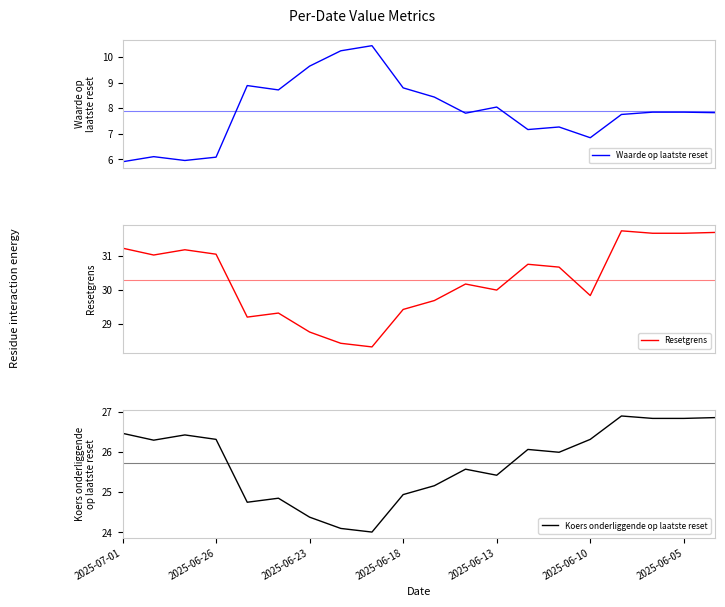

Is it true that Waarde op laatste reset equals 18.3 at 8?

False